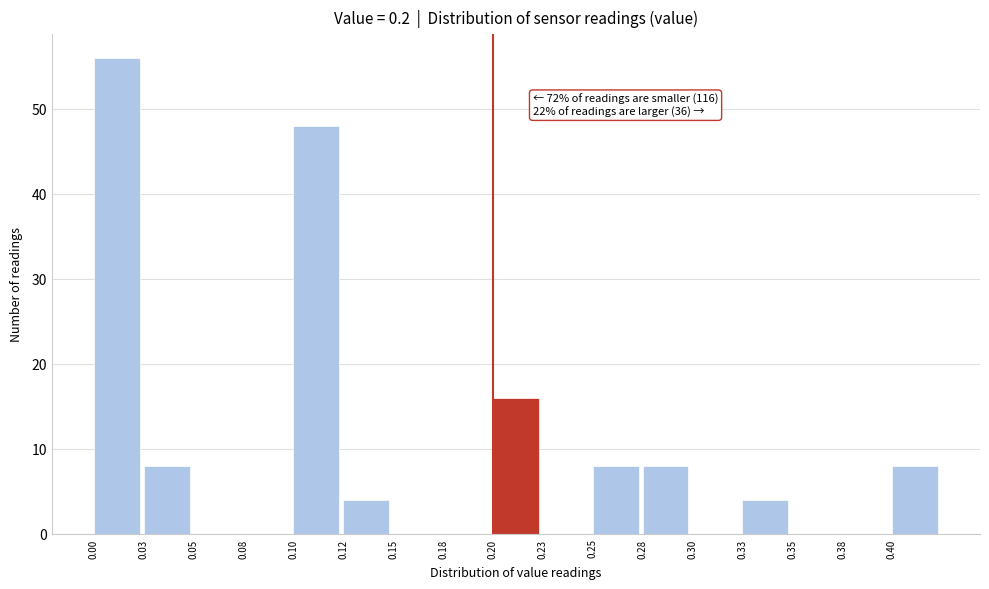

Between 0.15 and 0.20, which is larger?

0.20